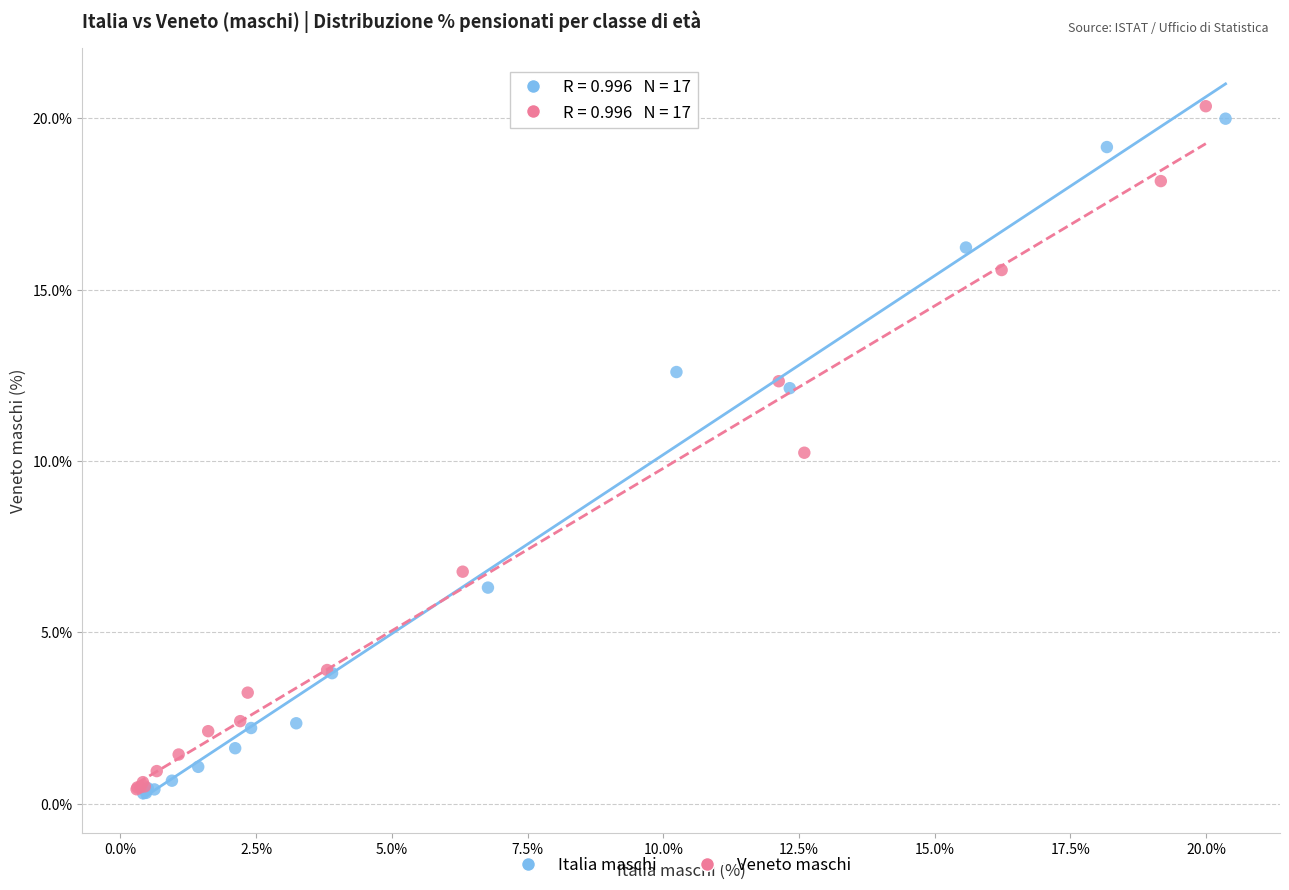

Which series has the largest Y range (max minus min)?

Veneto maschi